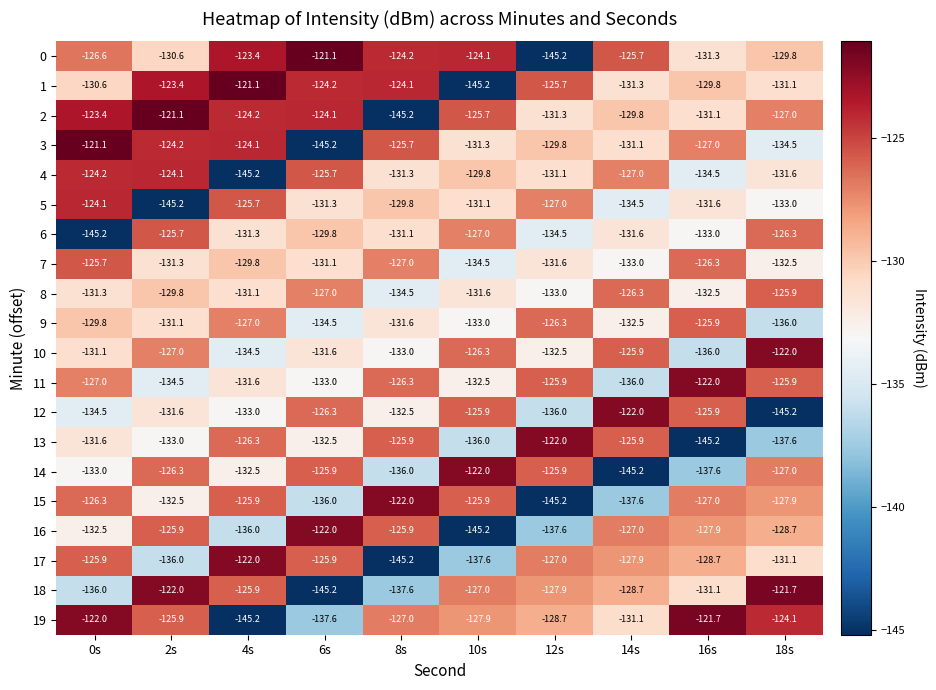

What is the smallest value displayed?

-145.2